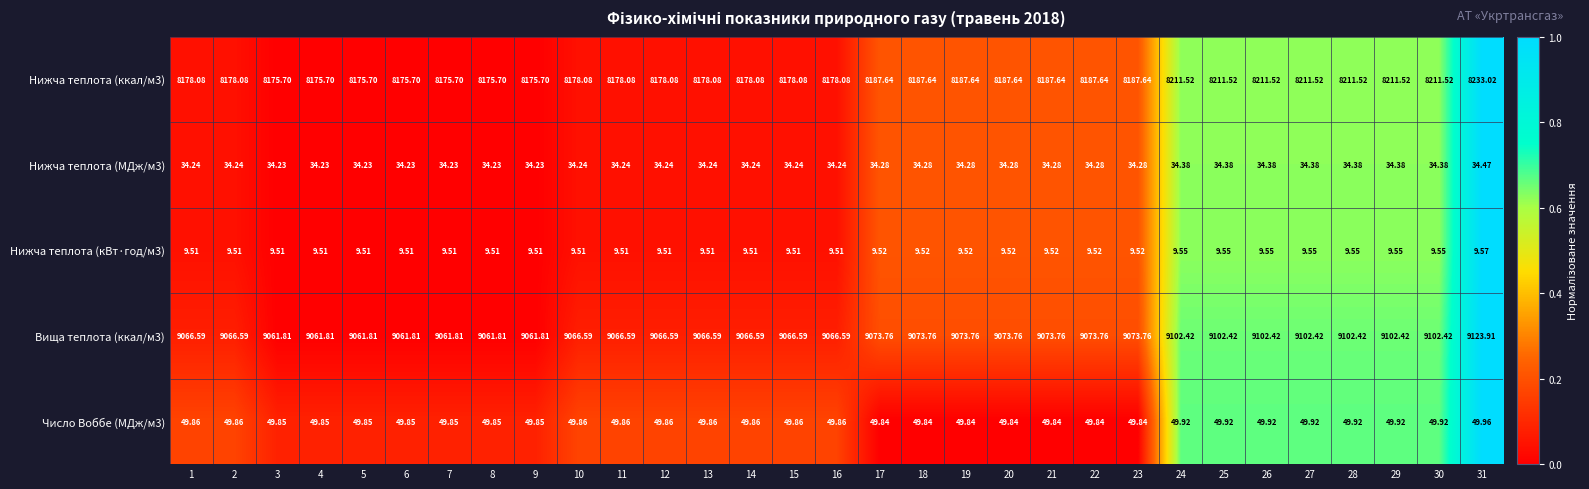

At 10, list the series in order from smallest to largest.

Нижча теплота (кВт·год/м3), Нижча теплота (МДж/м3), Число Воббе (МДж/м3), Нижча теплота (ккал/м3), Вища теплота (ккал/м3)